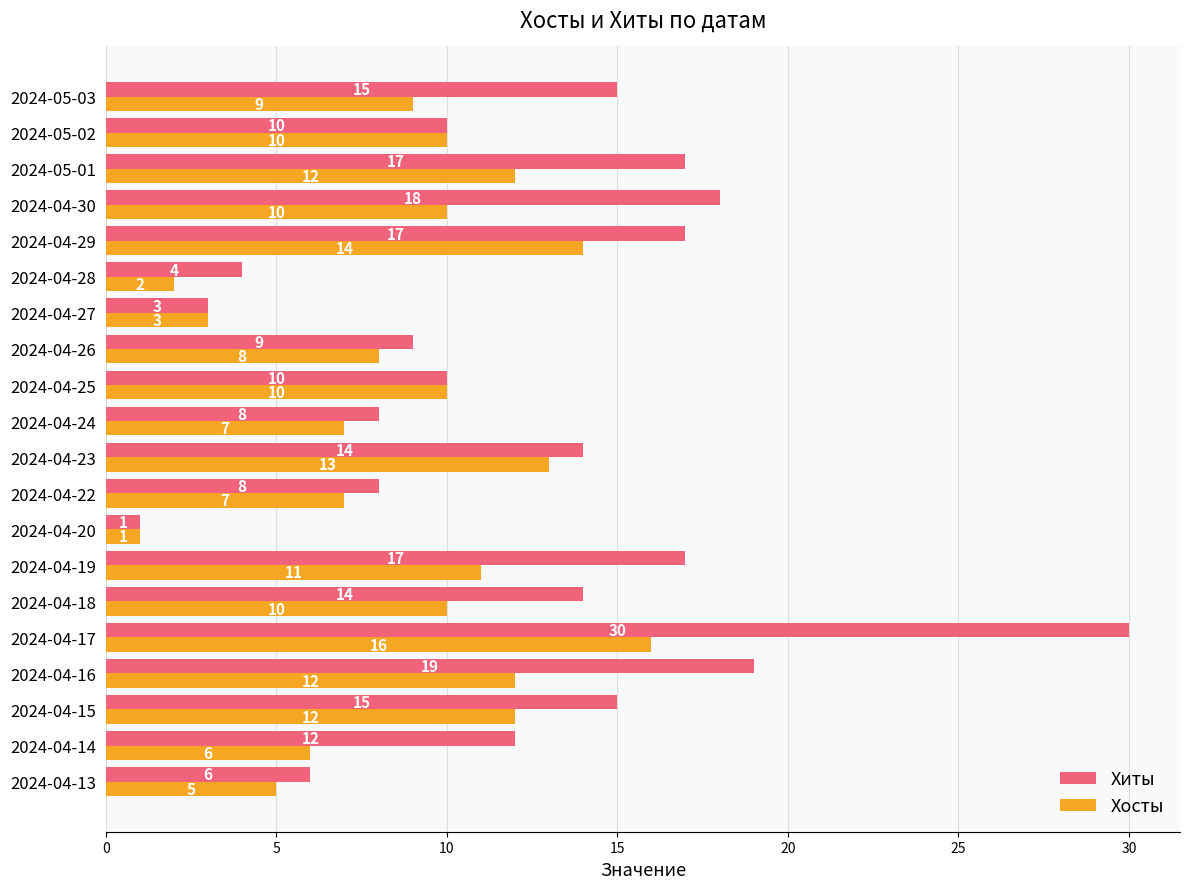

What is the sum of the Хосты values at 2024-04-24 and 2024-05-02?

17